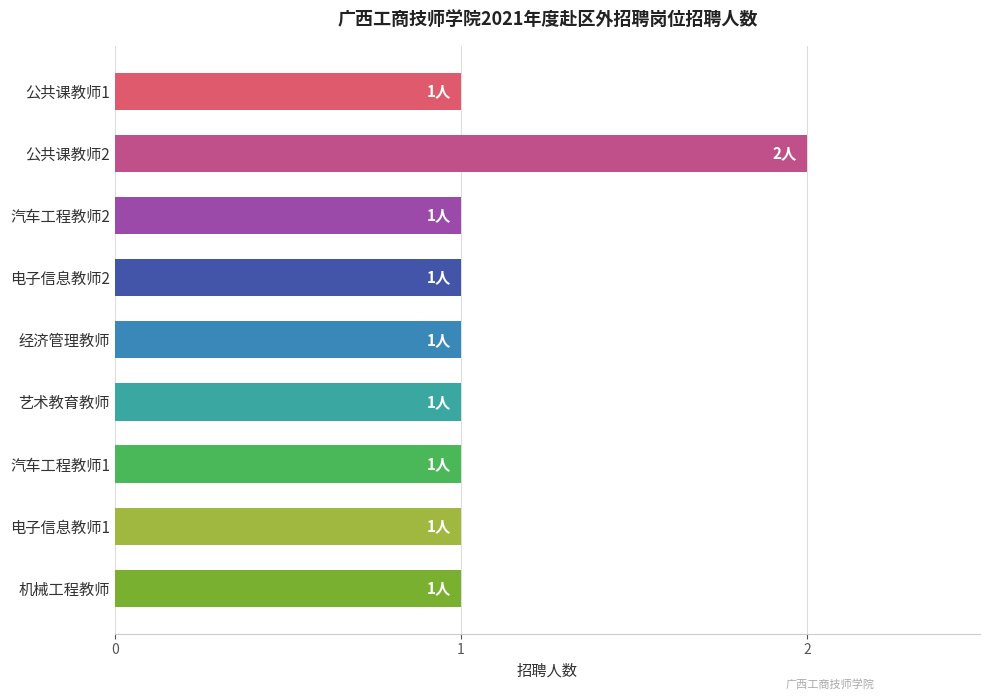

How many bars are there in total?

9